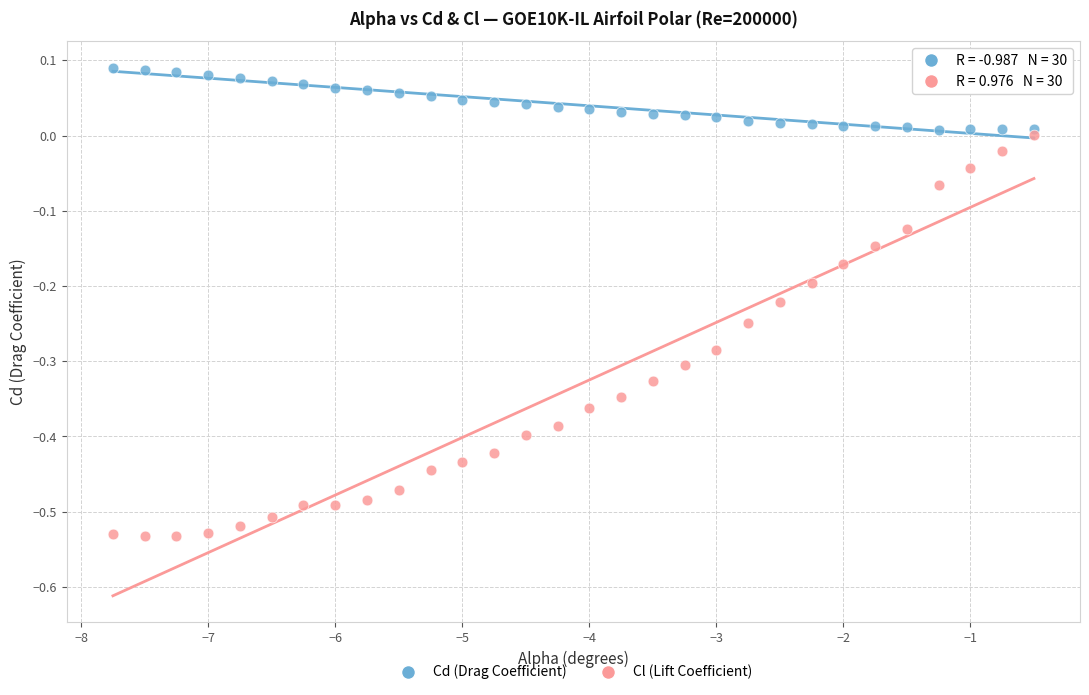

Which series has the largest Y range (max minus min)?

Cl (Lift Coefficient)